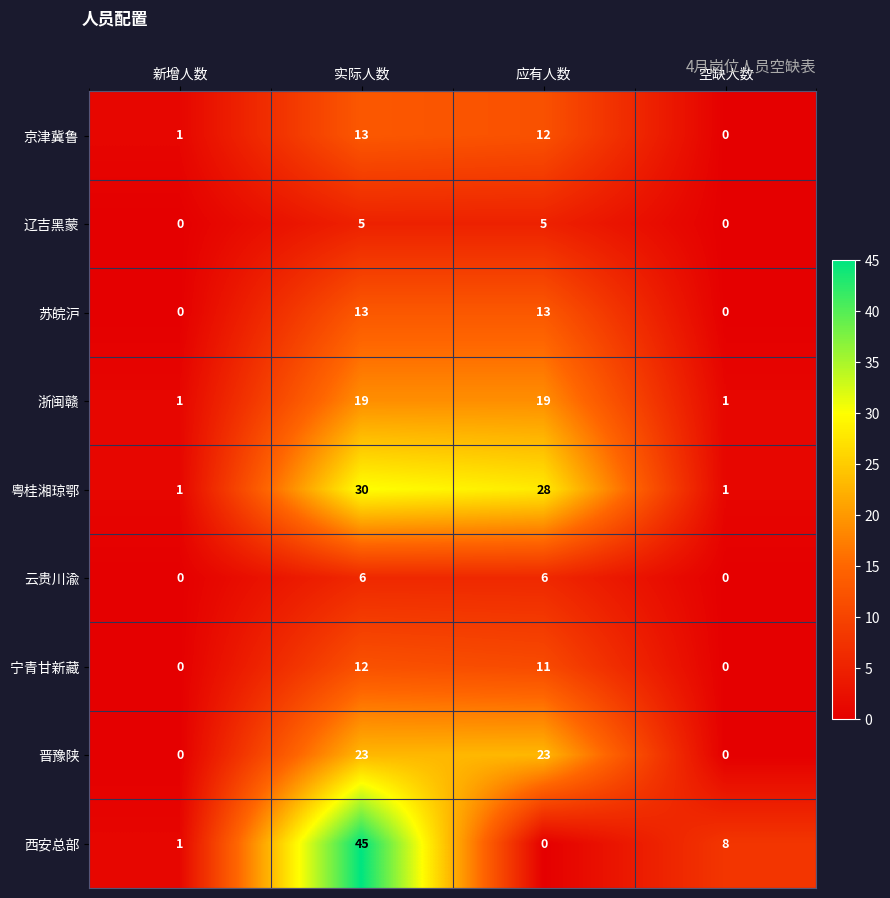

At which category is the sum across all series the highest?

实际人数